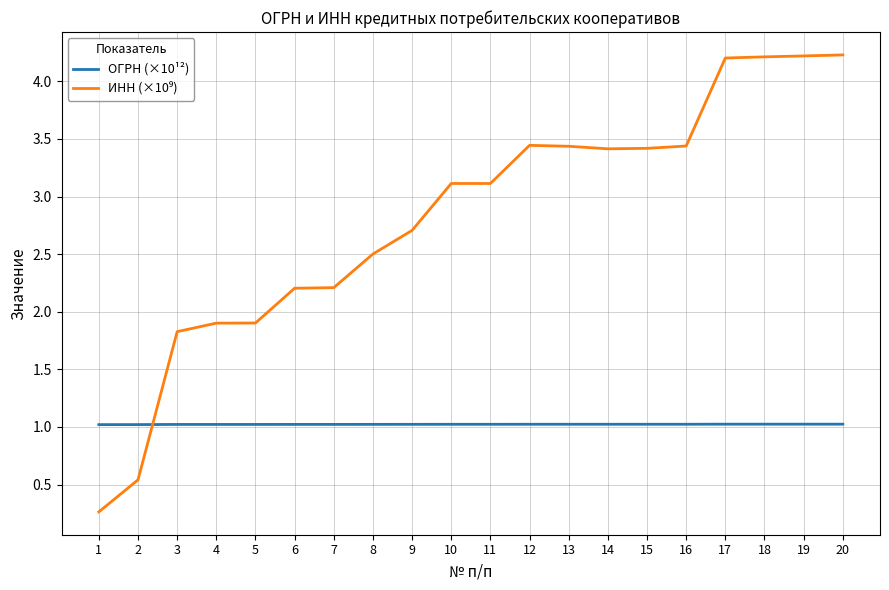

What is the total value across all series at 20?

5.3